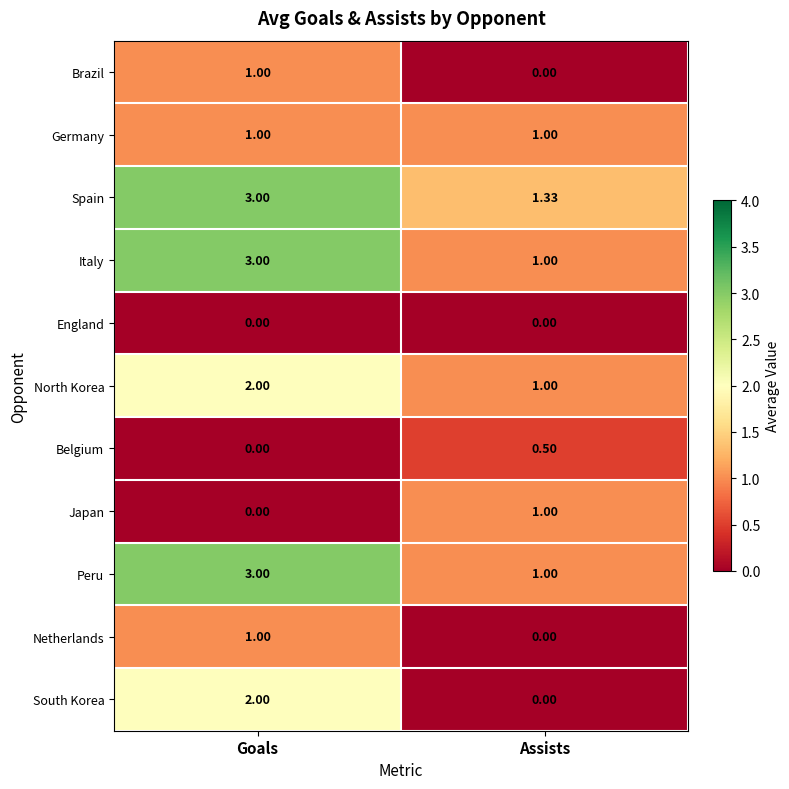

At which label does Japan reach its peak?

Assists